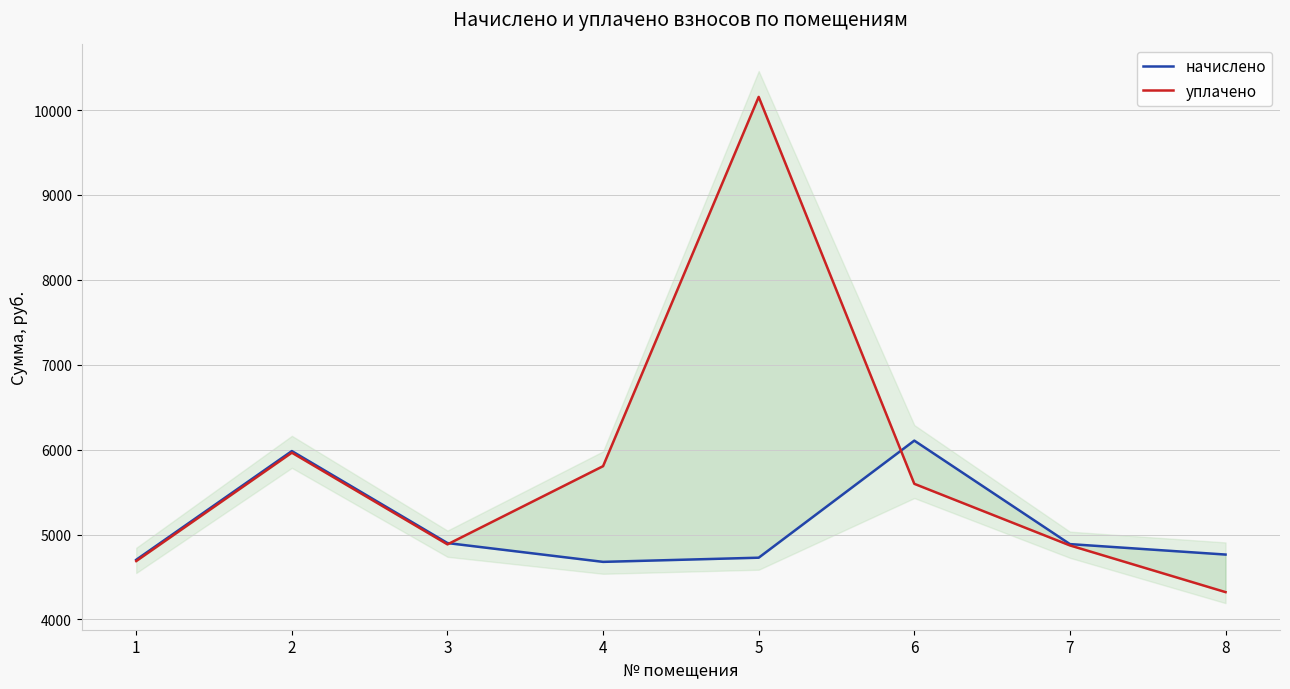

In начислено, how many points are lower than both neighbors (excluding endpoints)?

1